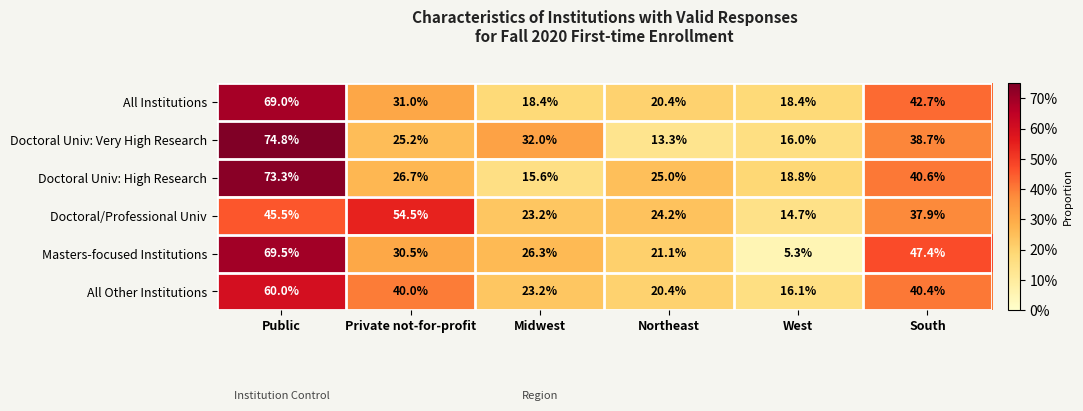

Between West and South, which series saw the biggest shift?

Masters-focused Institutions